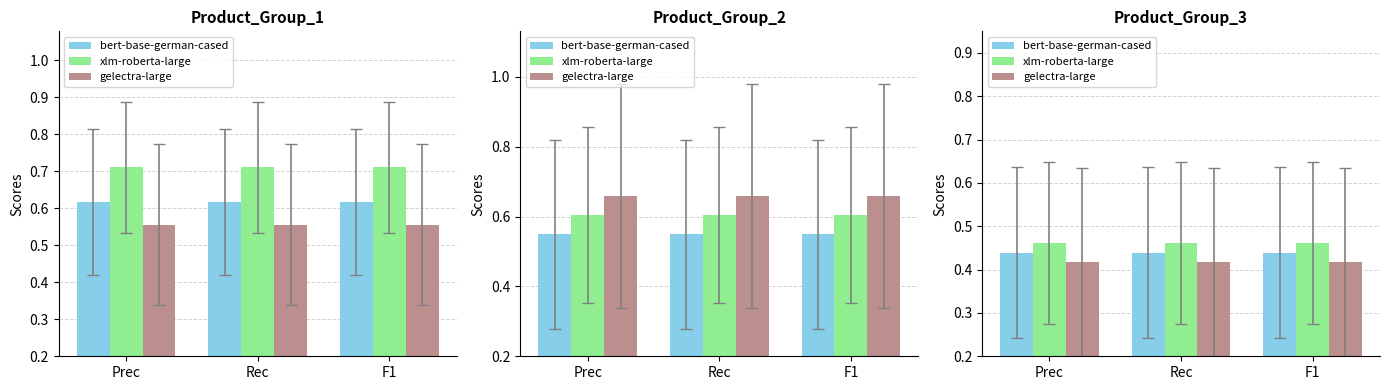

At which label is bert-base-german-cased closest to 0?

Prec